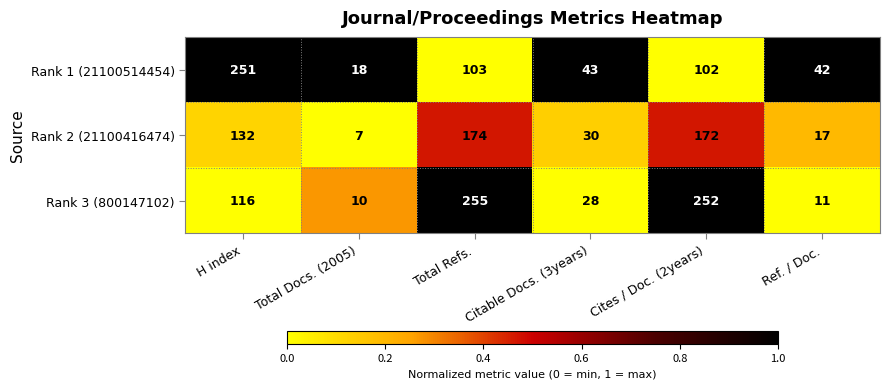

Between H index and Cites / Doc. (2years), which series saw the biggest shift?

Rank 1 (21100514454)